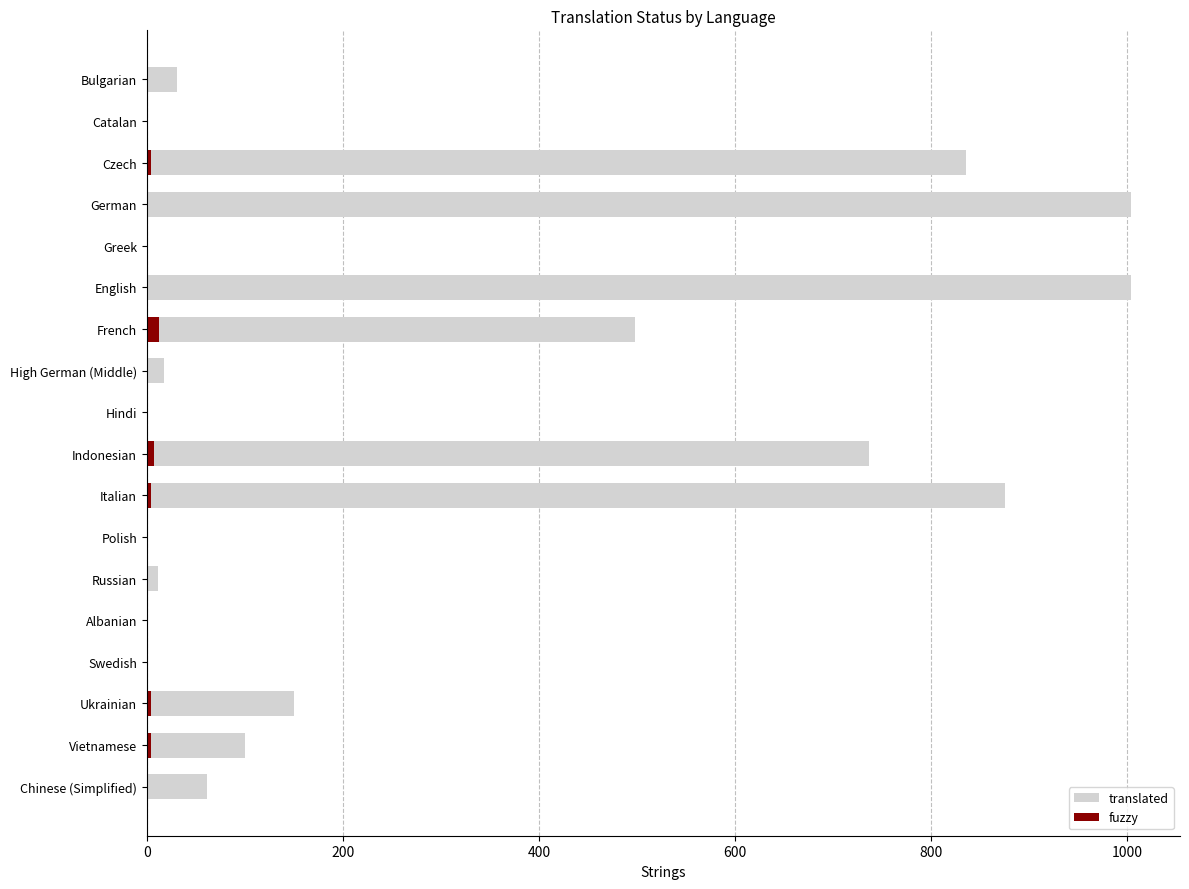

What are all the series names shown in the legend?

translated, fuzzy